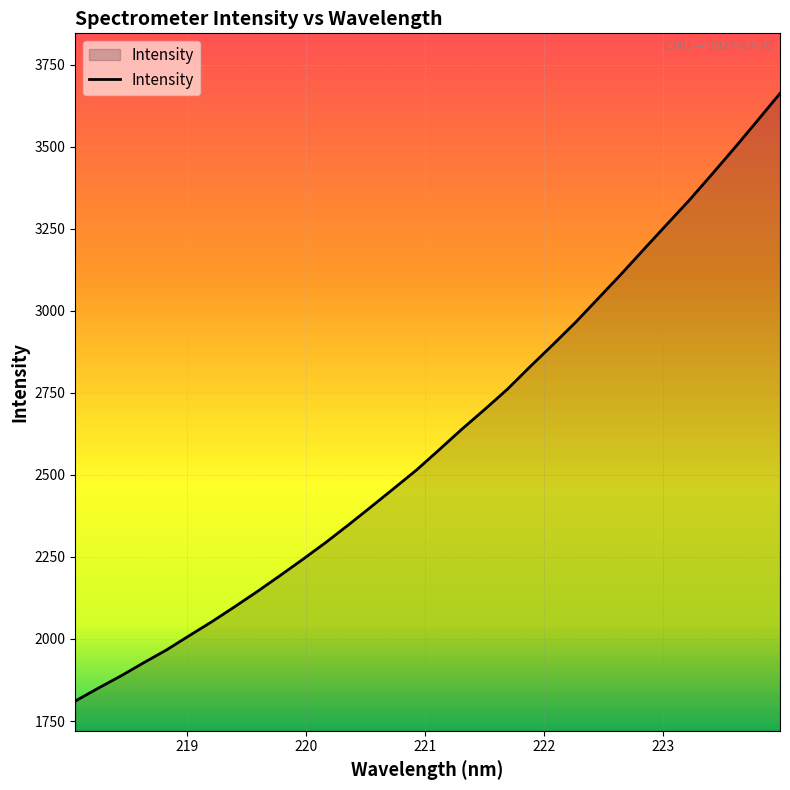

What is the greatest value displayed?

3662.2